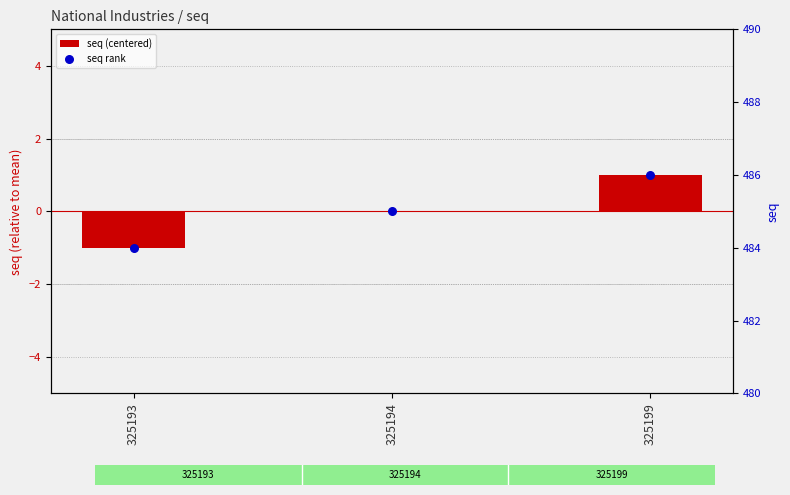

Is the value of seq (centered) at 325199 greater than the value of seq rank at 325193?

No